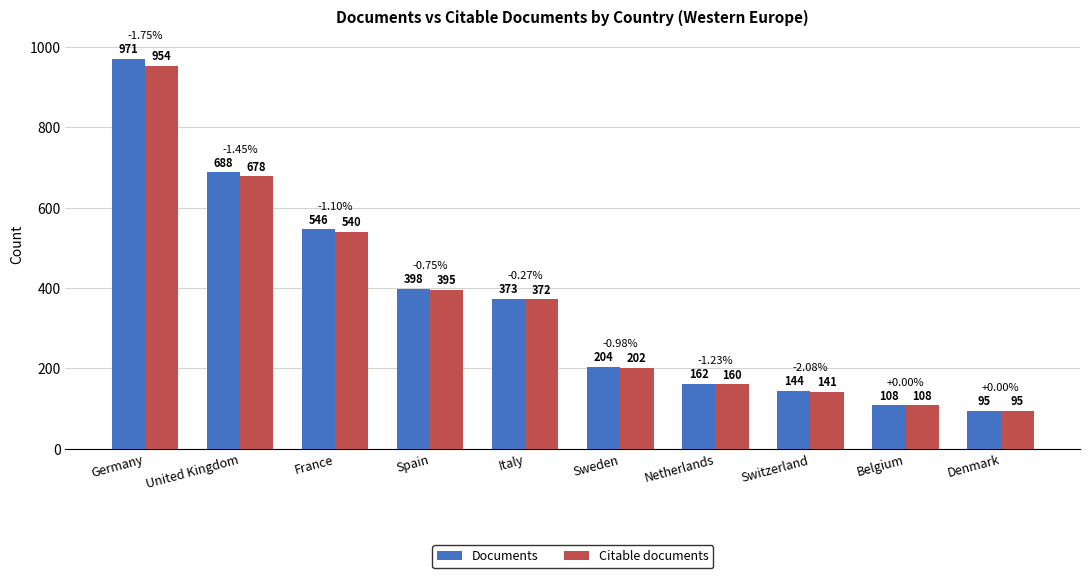

What is the difference between the Documents values at Sweden and United Kingdom?

484